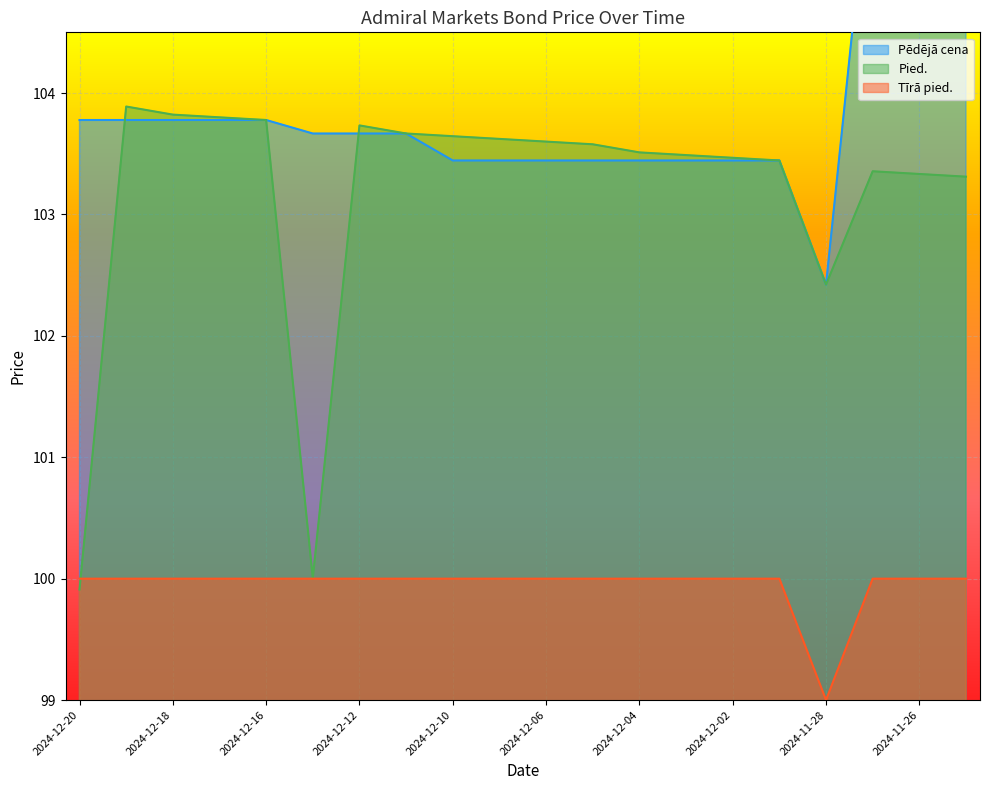

How many data points does each series have?

20